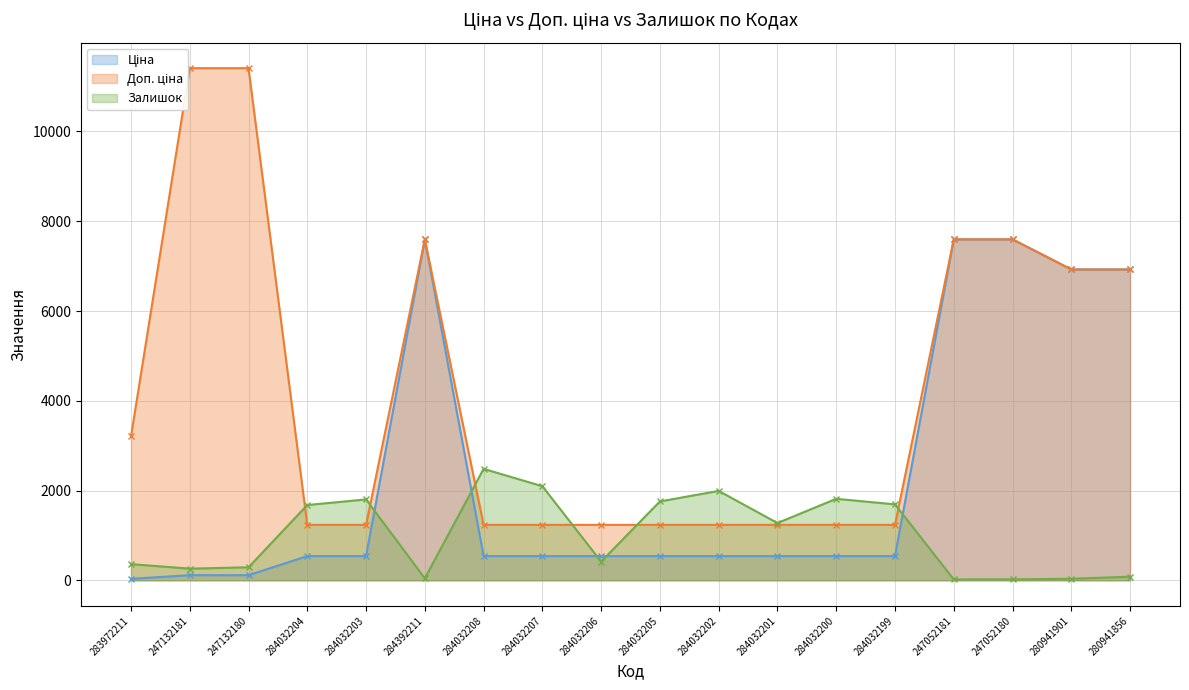

Is the value of Ціна at 247132180 greater than the value of Доп. ціна at 284032207?

No